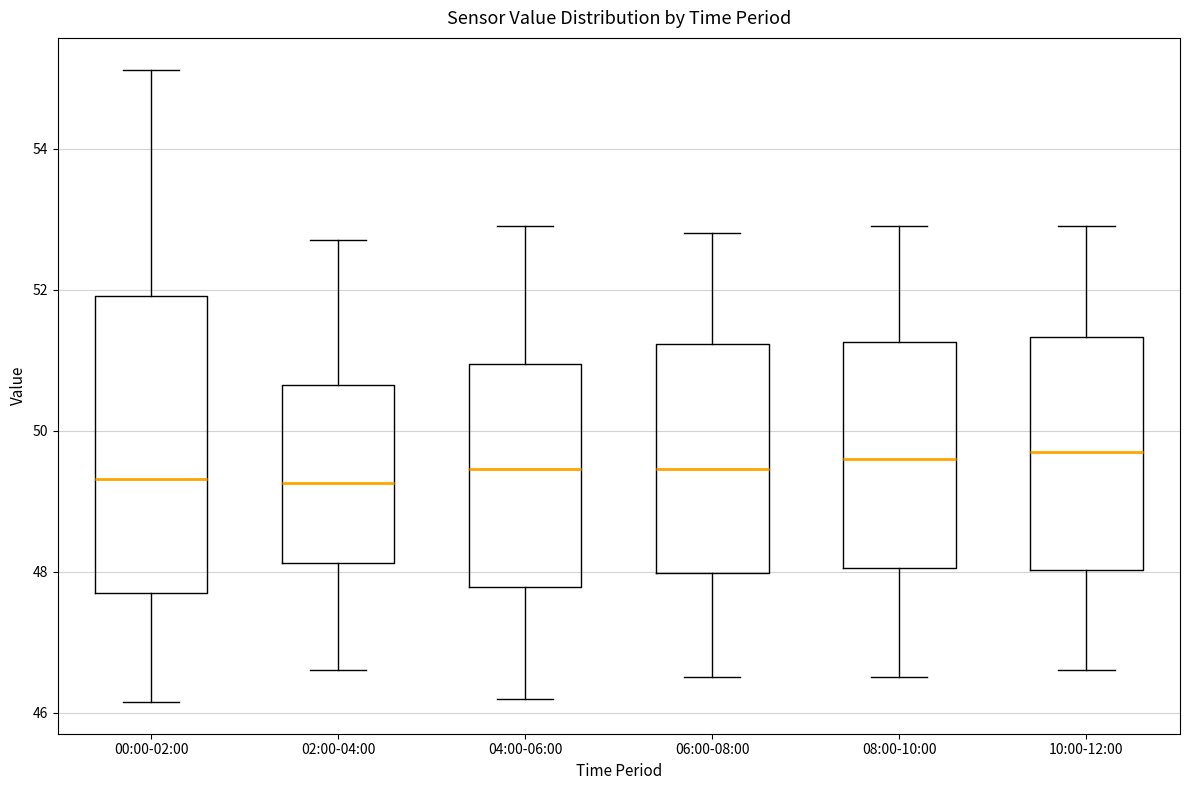

Reading left to right, read every box against the y-axis: the position of its median line, the range the box covers, and the ends of its whiskers. The values are not printed on the chart, so give them approximately, as read against the axis.

00:00-02:00: median 49.4, box 47.6 to 52.0, whiskers 46.2 to 55.2
02:00-04:00: median 49.2, box 48.2 to 50.6, whiskers 46.6 to 52.8
04:00-06:00: median 49.4, box 47.8 to 51.0, whiskers 46.2 to 53.0
06:00-08:00: median 49.4, box 48.0 to 51.2, whiskers 46.6 to 52.8
08:00-10:00: median 49.6, box 48.0 to 51.2, whiskers 46.6 to 53.0
10:00-12:00: median 49.8, box 48.0 to 51.4, whiskers 46.6 to 53.0